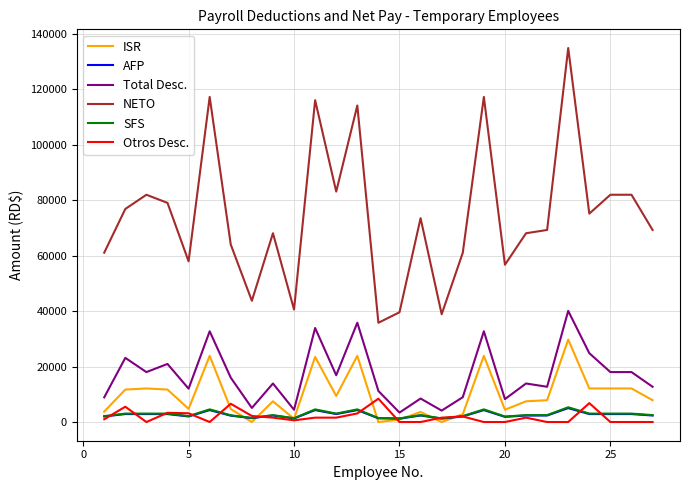

Which series has the largest total across all categories?

NETO